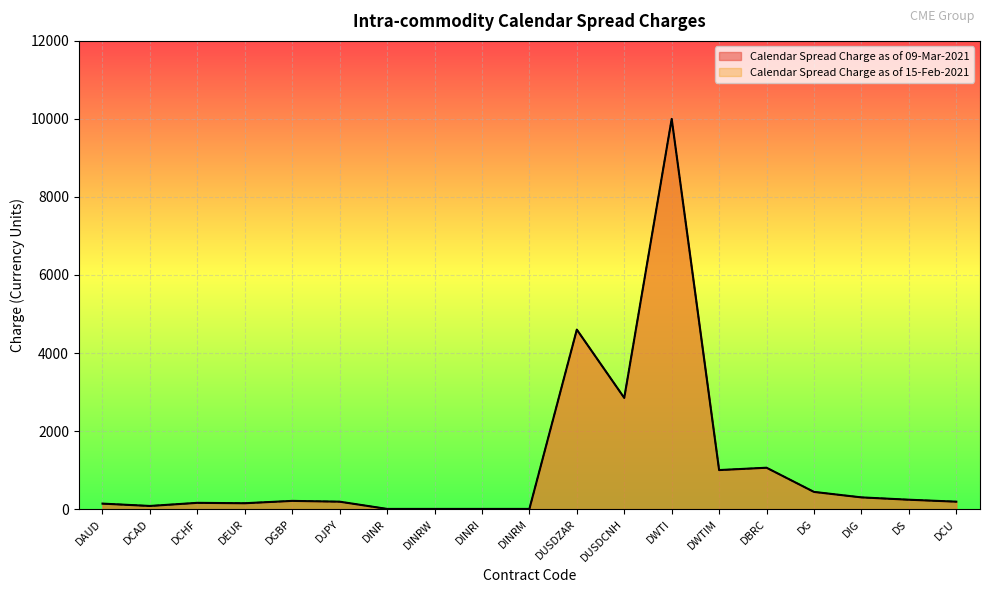

List the labels in order of Calendar Spread Charge as of 15-Feb-2021 value, smallest first.

DINR, DINRW, DINRI, DINRM, DCAD, DAUD, DEUR, DCHF, DJPY, DCU, DGBP, DS, DIG, DG, DWTIM, DBRC, DUSDCNH, DUSDZAR, DWTI